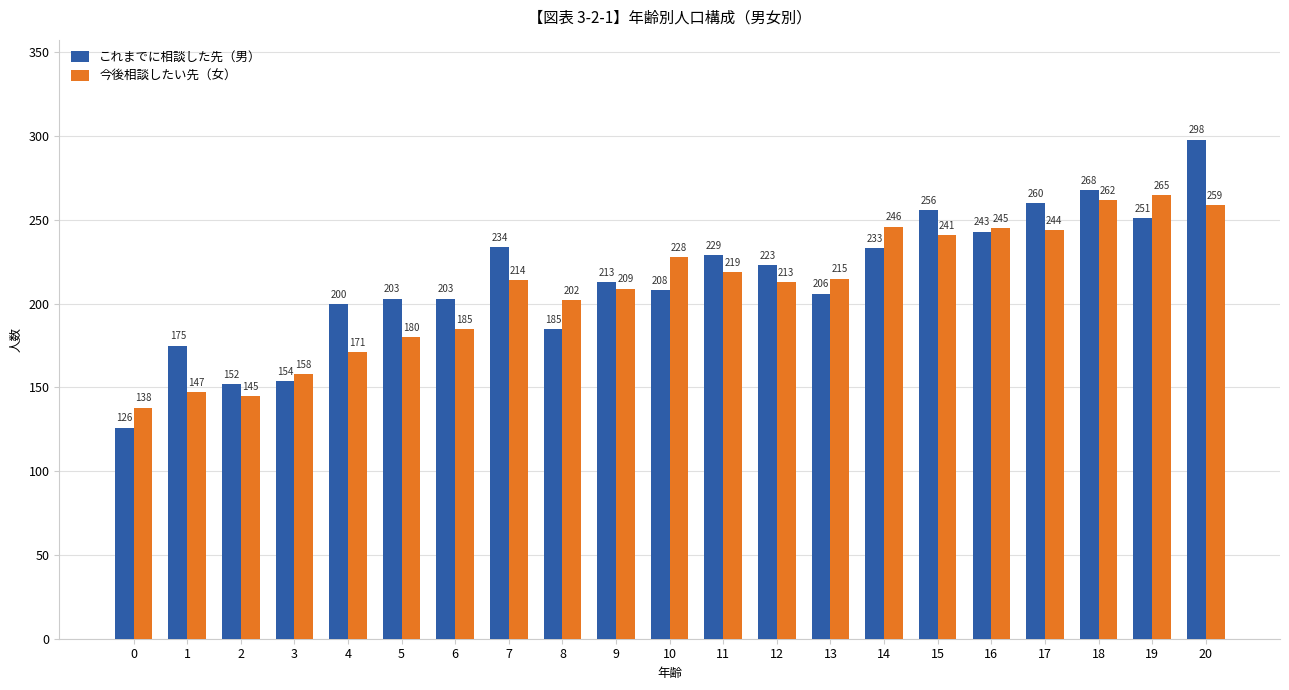

What value does the これまでに相談した先（男） series have at 12?

223